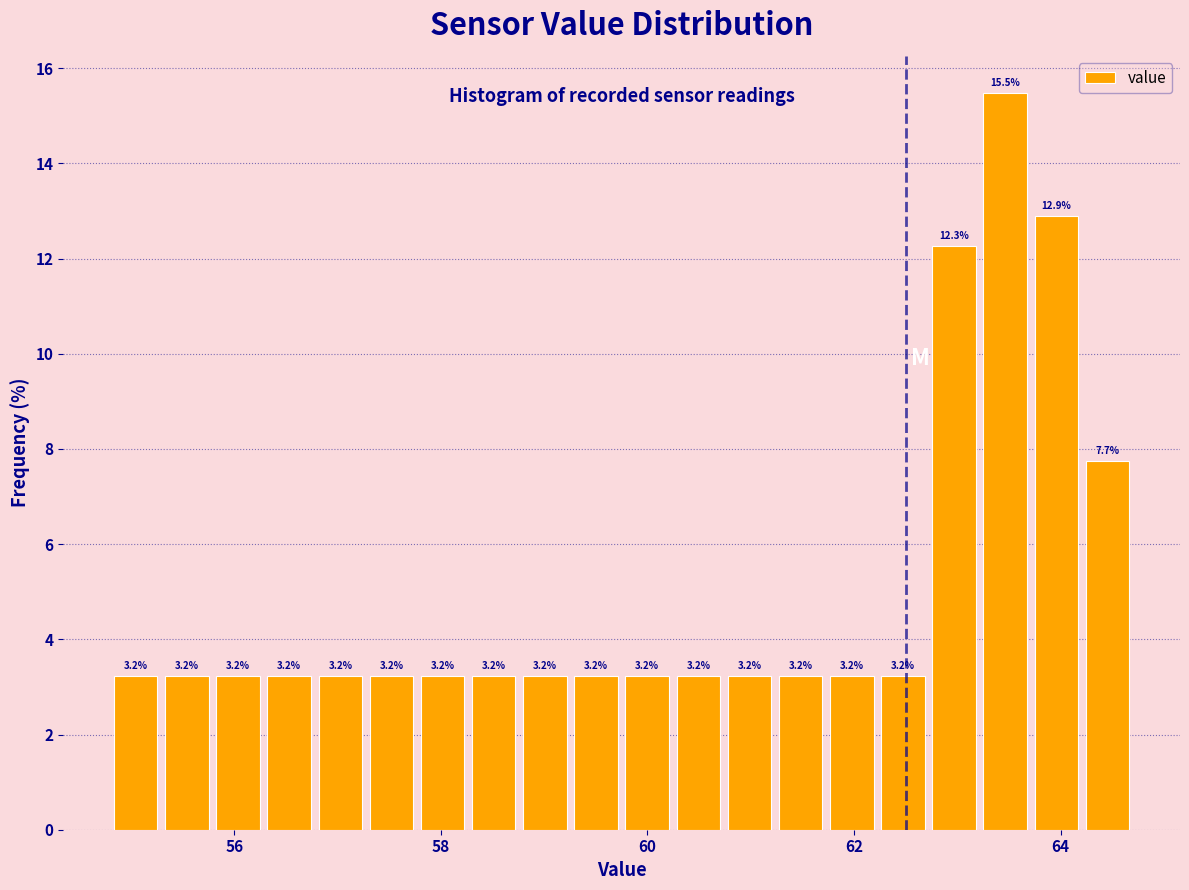

Around what value on the x-axis is the tallest bar? Give the approximate position of its centre, as read against the axis.

63.4